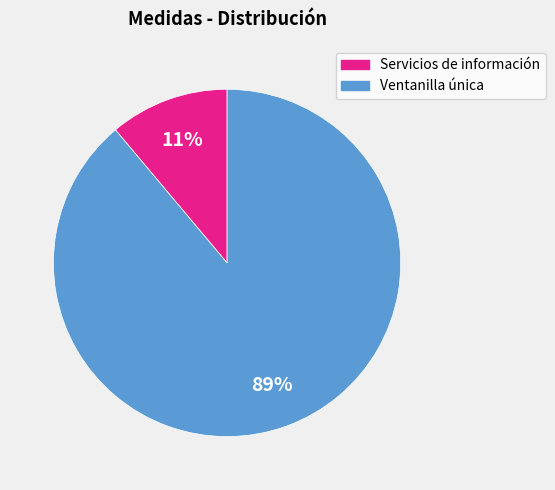

Does any single category account for the majority?

Yes